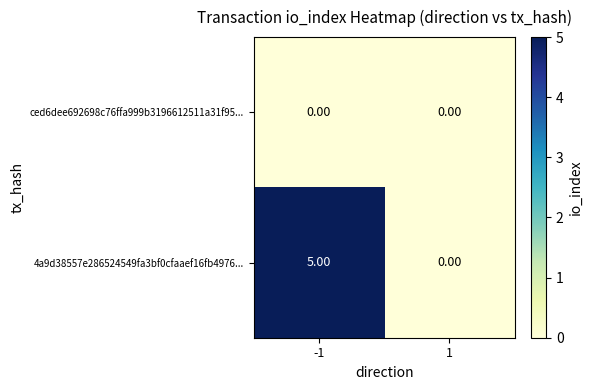

Which series has the widest spread of values?

4a9d38557e286524549fa3bf0cfaaef16fb4976...